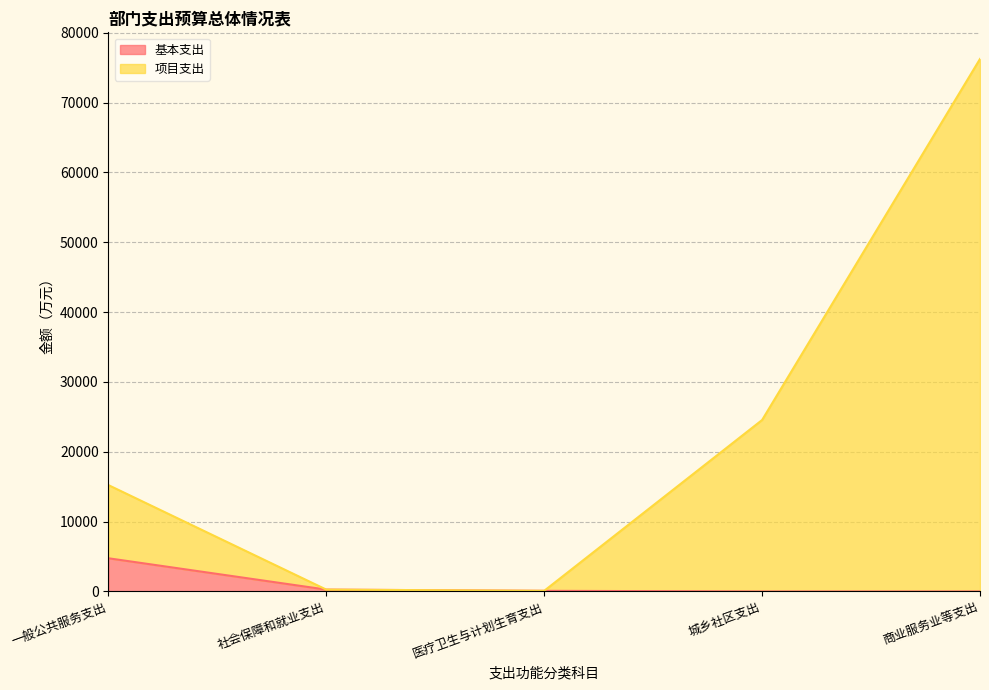

How many lines are shown in the chart?

2